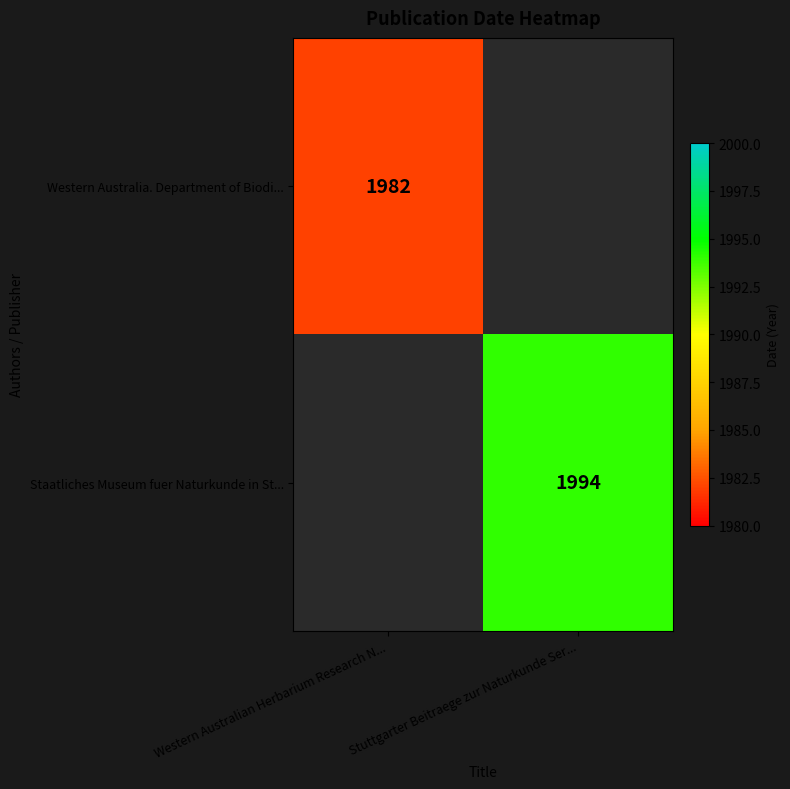

The Western Australia. Department of Biodi... series shows 859.7 at Western Australian Herbarium Research N.... True or false?

False